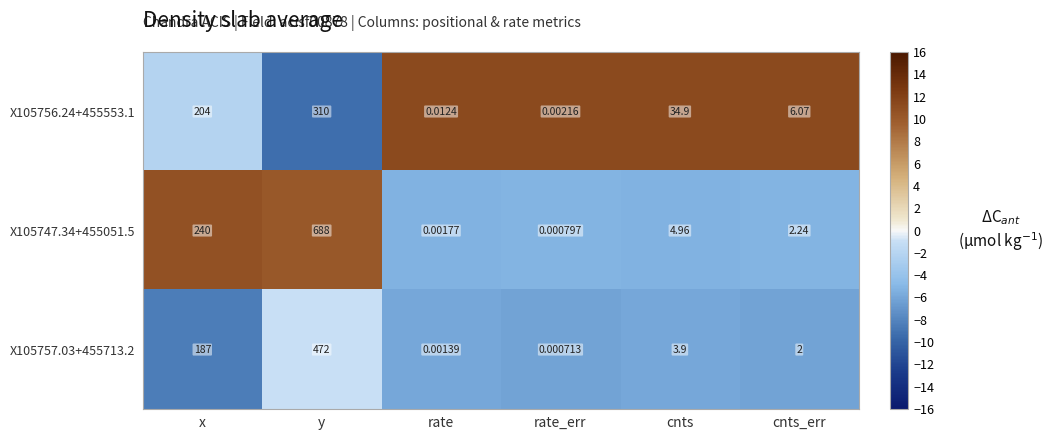

List the labels in order of X105747.34+455051.5 value, largest first.

y, x, cnts, cnts_err, rate, rate_err